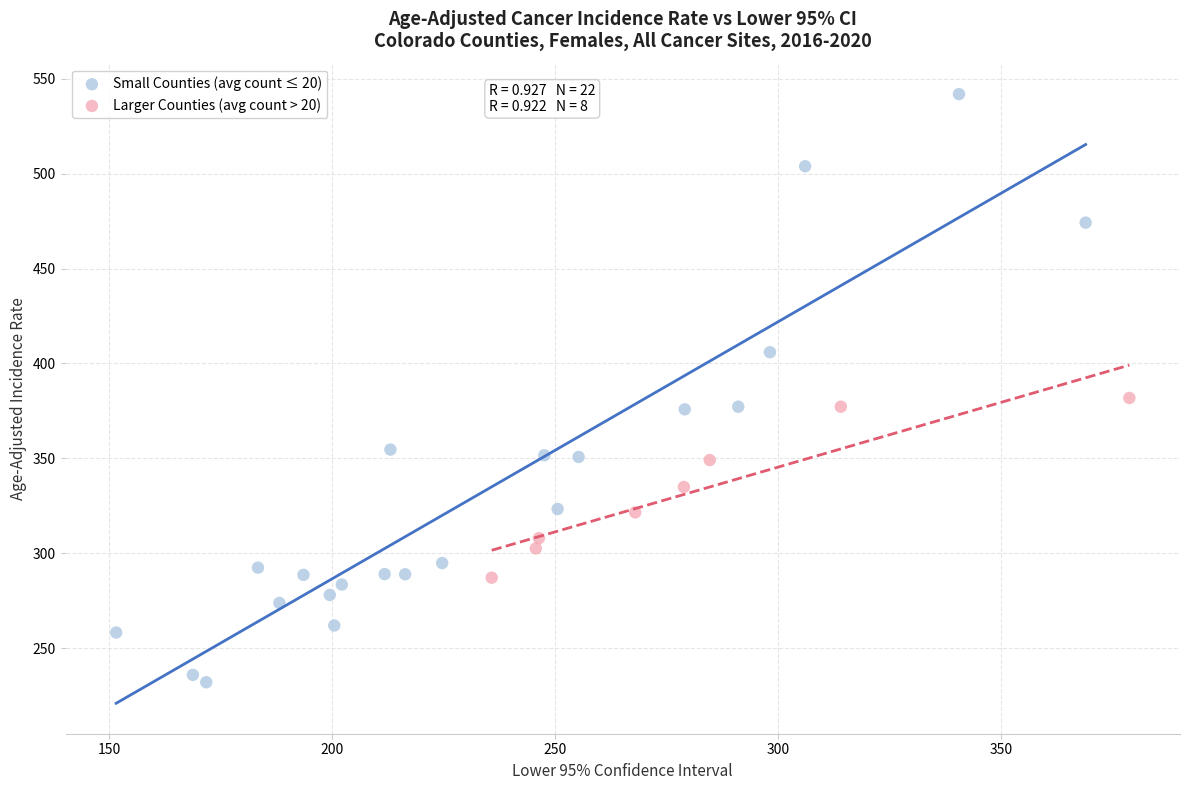

Which series reaches the minimum Y coordinate?

Small Counties (avg count ≤ 20)